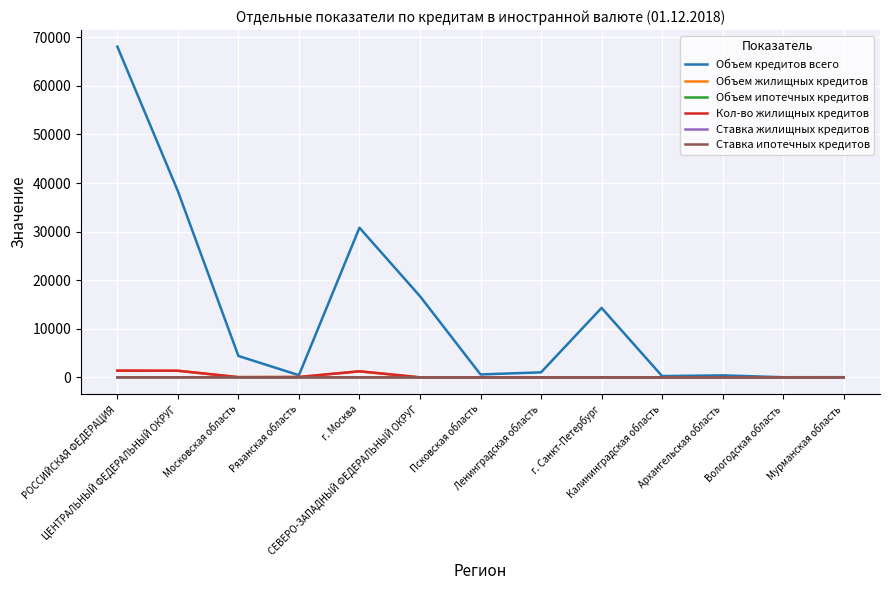

Does the chart have visible grid lines?

Yes